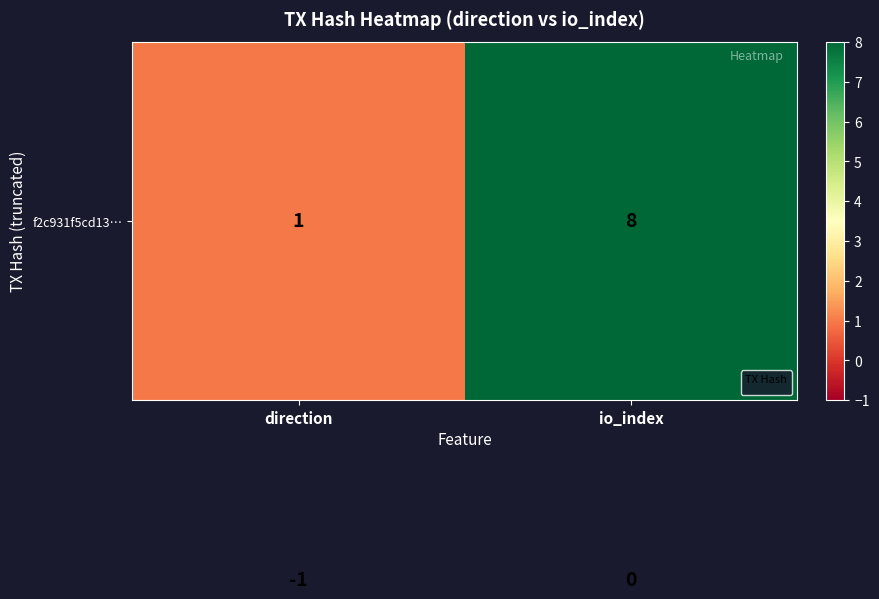

At which category does the chart reach its minimum across all series?

direction